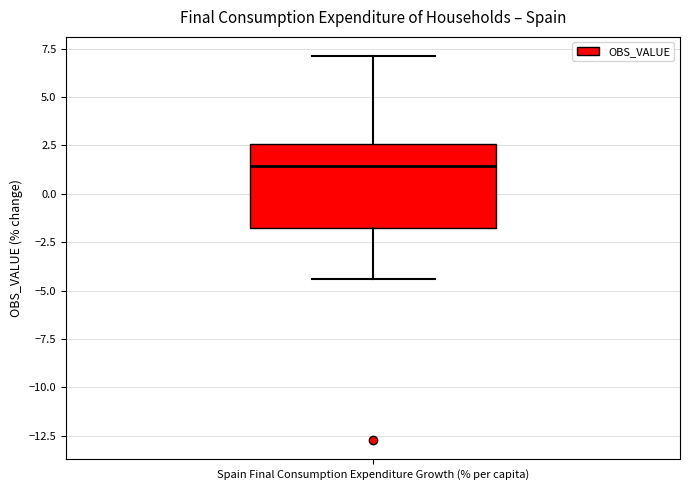

Transcribe this box plot: give where the median line is, the range the box spans, and where the two whiskers end, as read against the y-axis. The values are not printed on the chart, so give them approximately, as read against the axis.

median 1.5, box -1.5 to 2.5, whiskers -4.5 to 7.0